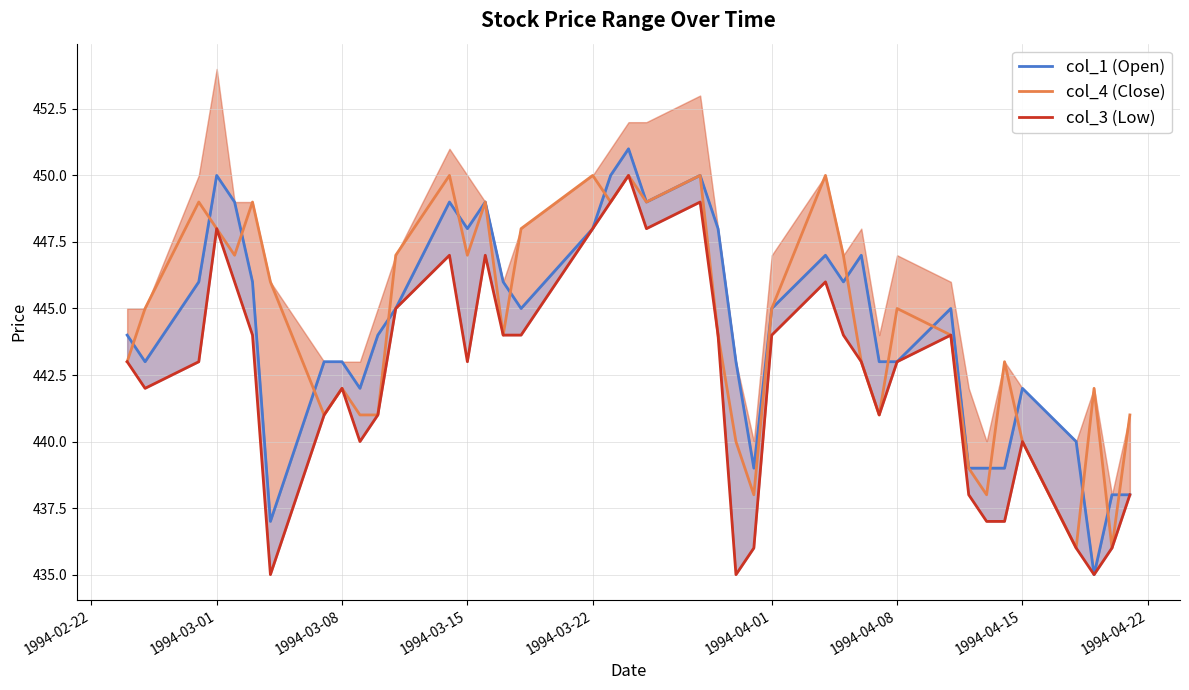

What is the minimum value for col_4 (Close)?

436